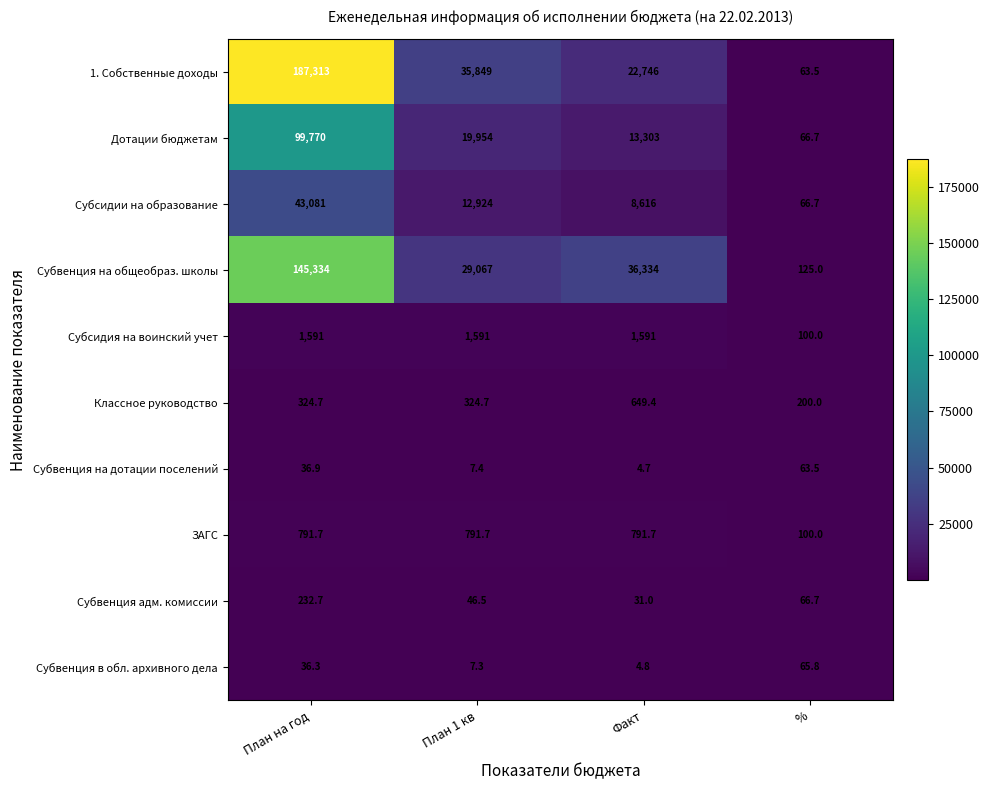

Which series has the largest total across all categories?

1. Собственные доходы